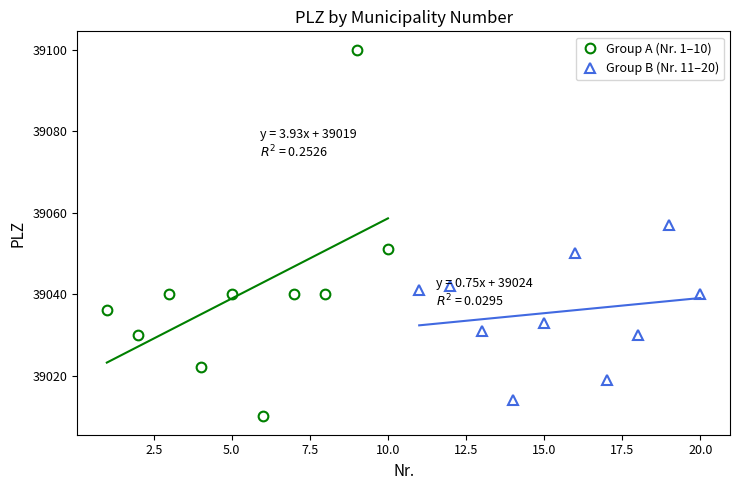

What are all the series names shown in the legend?

Group A (Nr. 1–10), Group B (Nr. 11–20)